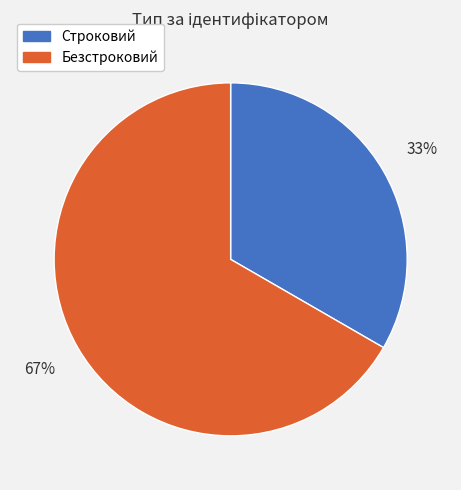

Which has a higher value, Безстроковий or Строковий?

Безстроковий